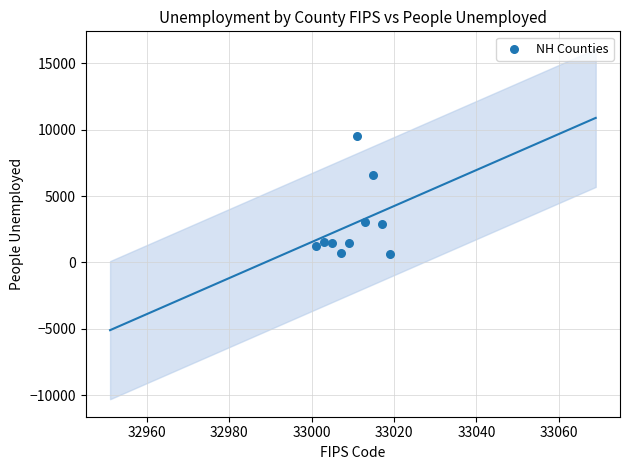

What is the average Y value?

2895